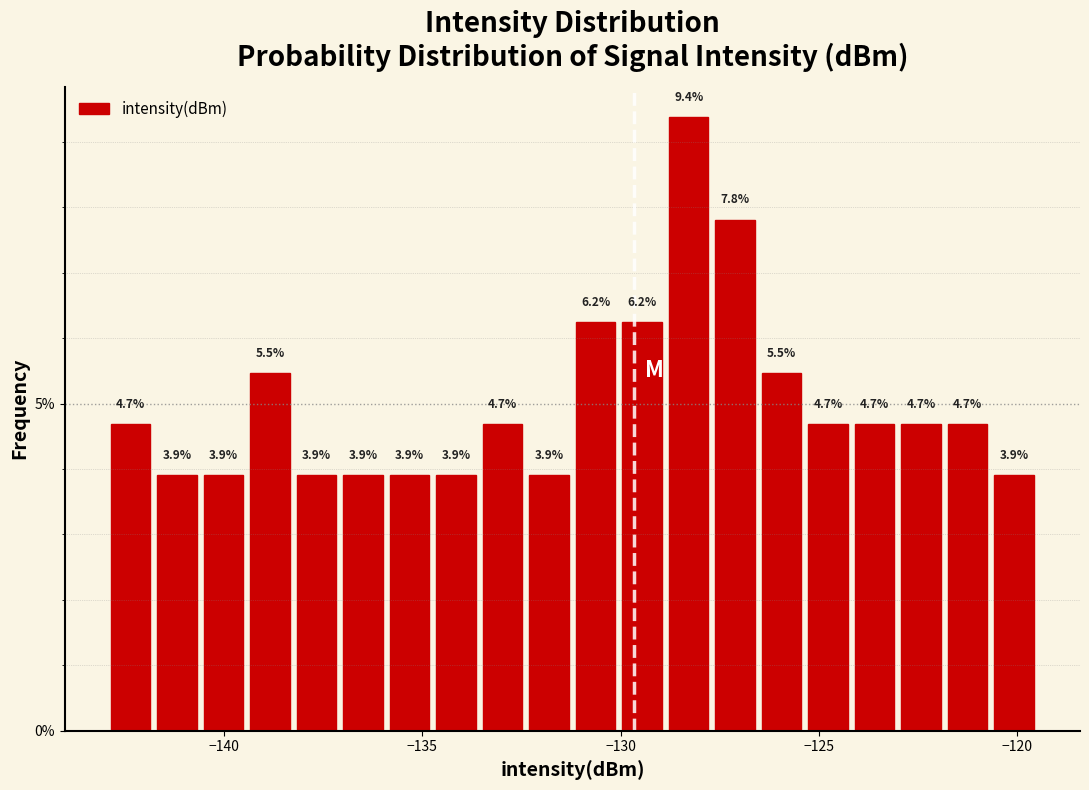

Around what value on the x-axis is the tallest bar? Give the approximate position of its centre, as read against the axis.

-128.5